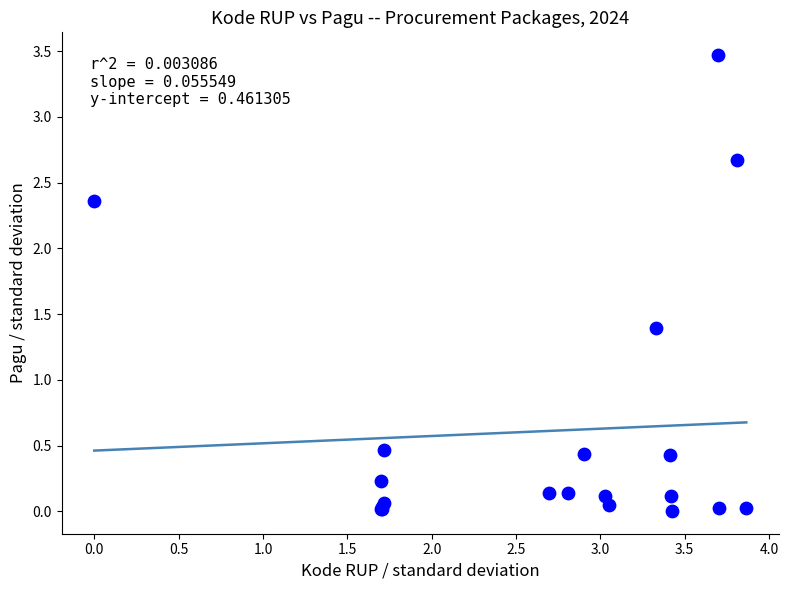

What Y value in the scatter plot is closest to 1?

1.4